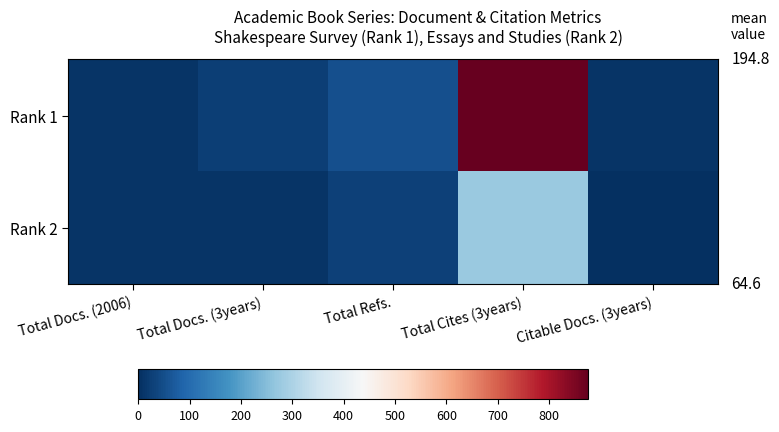

At Total Docs. (2006), list the series in order from largest to smallest.

Rank 1, Rank 2